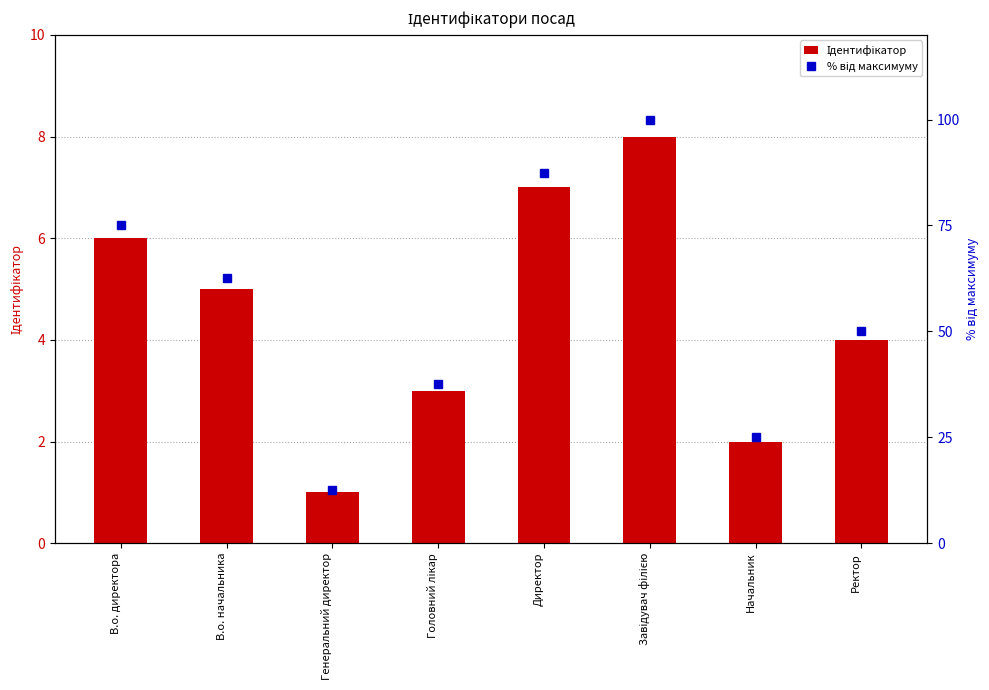

What is the total value across all series at Генеральний директор?

13.5